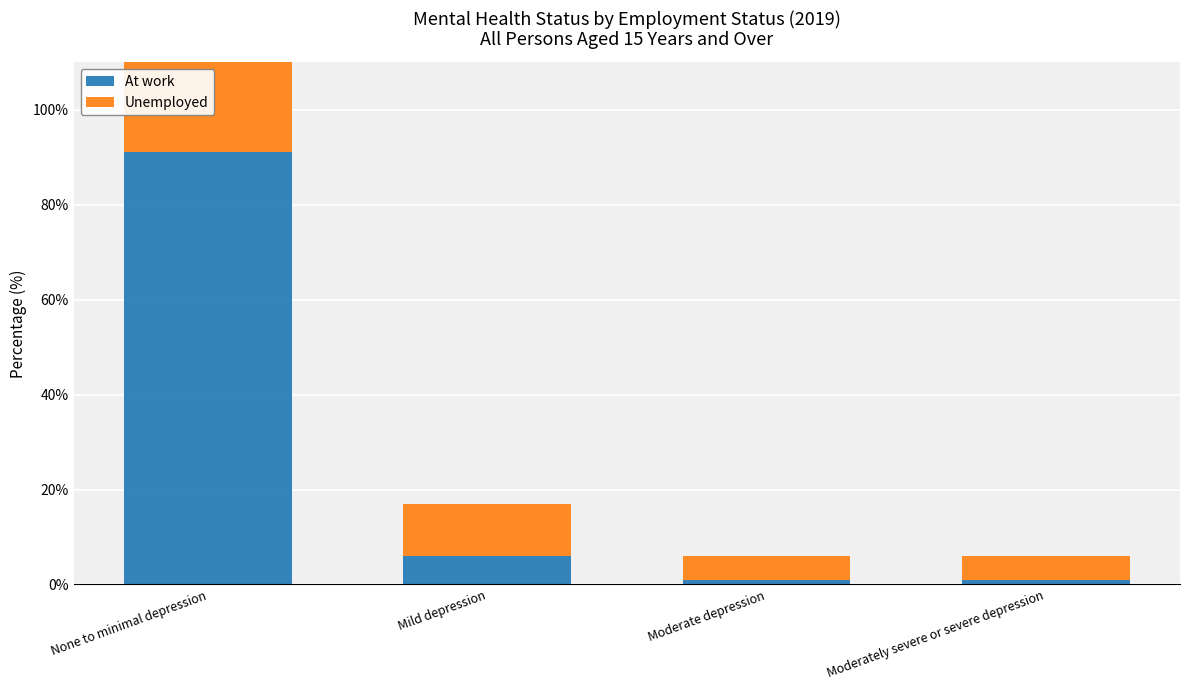

At which label is At work closest to 46?

Mild depression